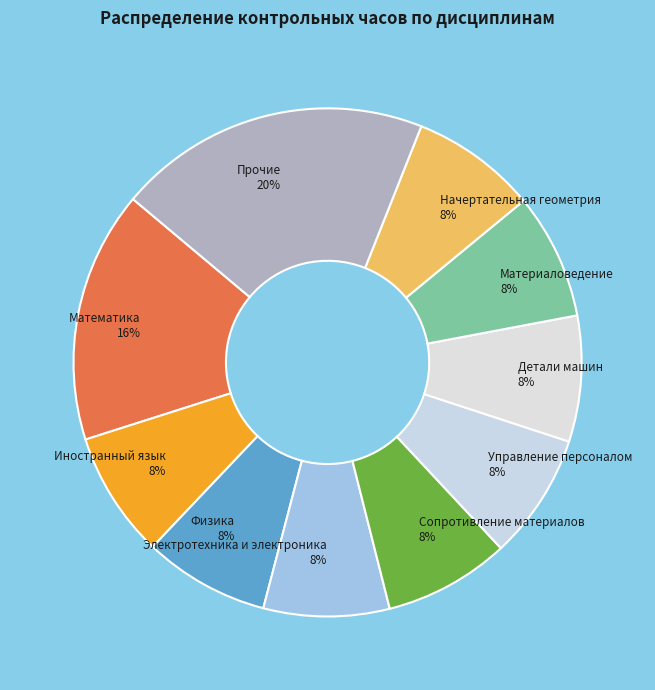

Do Сопротивление материалов 8% and Материаловедение 8% together represent more than half of the pie?

No